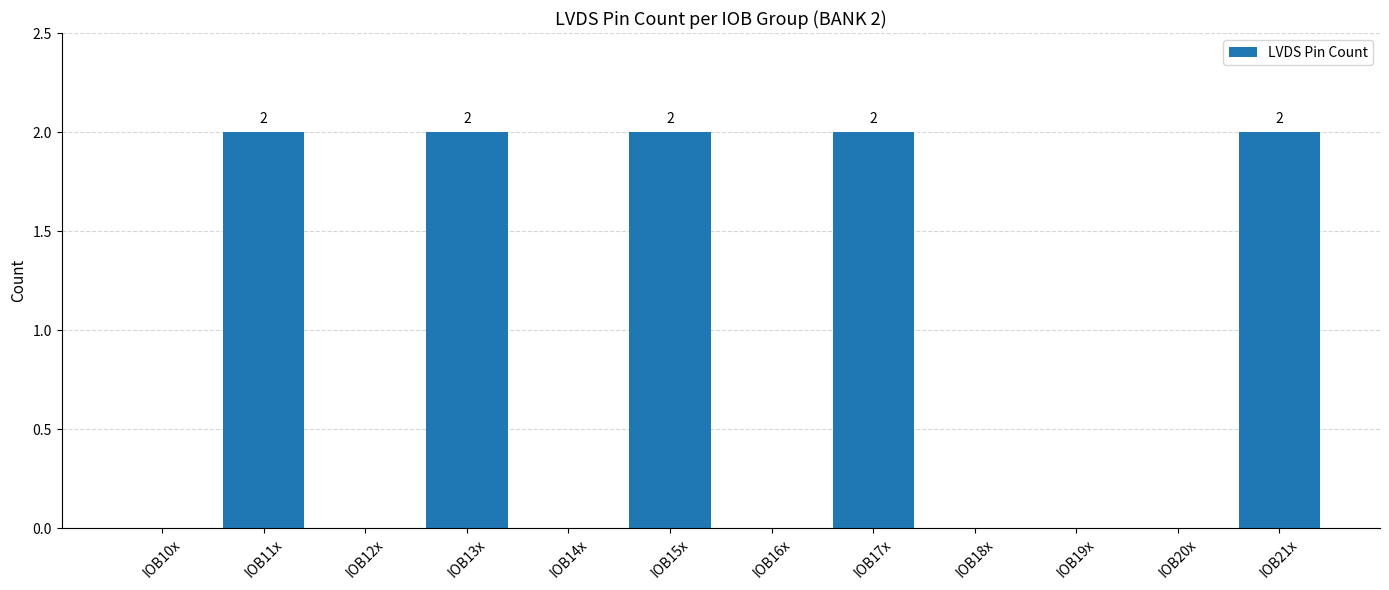

Reading left to right, transcribe all the data shown in this chart.

0	2	0	2	0	2	0	2	0	0	0	2